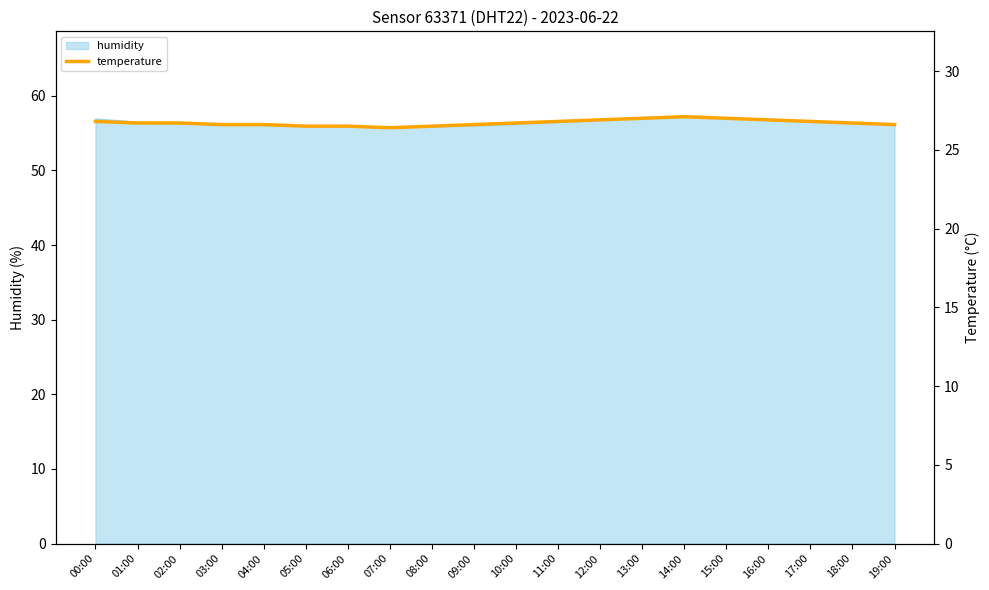

How many interior local valleys (lower than both neighbors) does the data have?

1